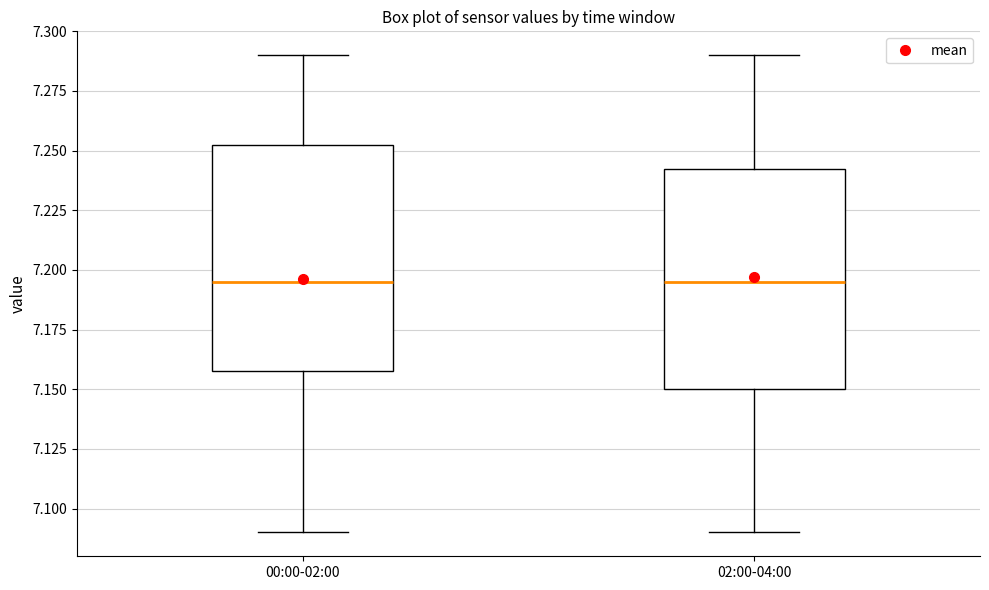

Reading left to right, read every box against the y-axis: the position of its median line, the range the box covers, and the ends of its whiskers. The values are not printed on the chart, so give them approximately, as read against the axis.

00:00-02:00: median 7.195, box 7.160 to 7.255, whiskers 7.090 to 7.290
02:00-04:00: median 7.195, box 7.150 to 7.245, whiskers 7.090 to 7.290